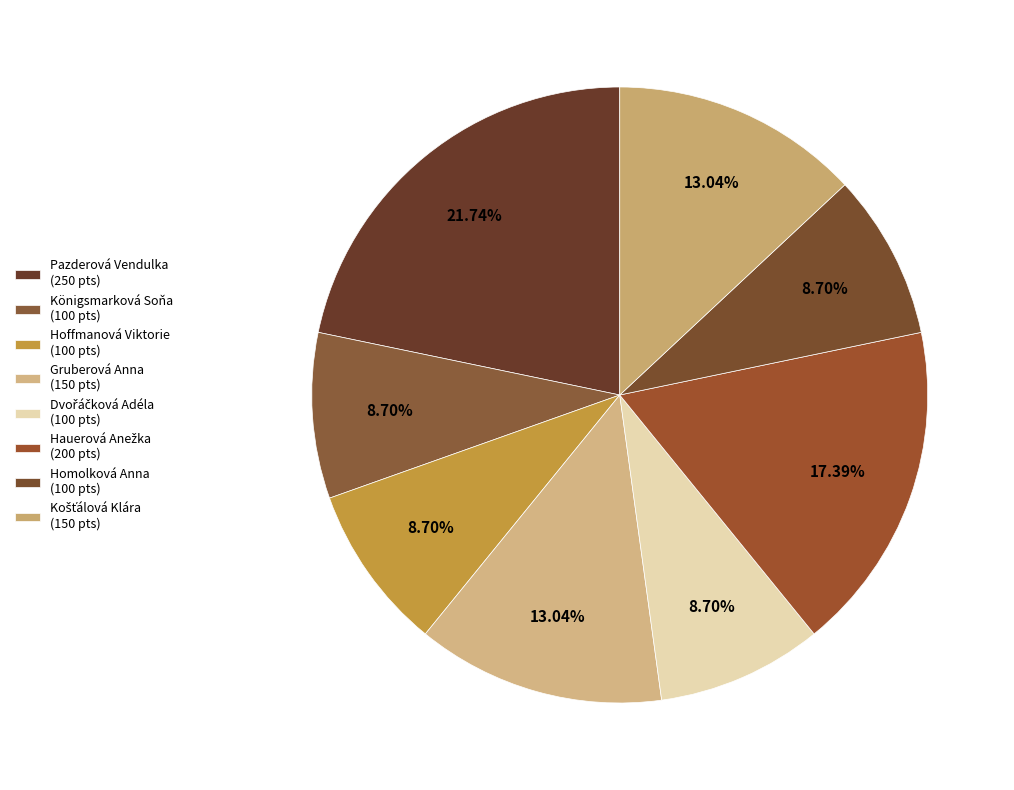

What portion of the pie excludes Košťálová Klára?

87.0%